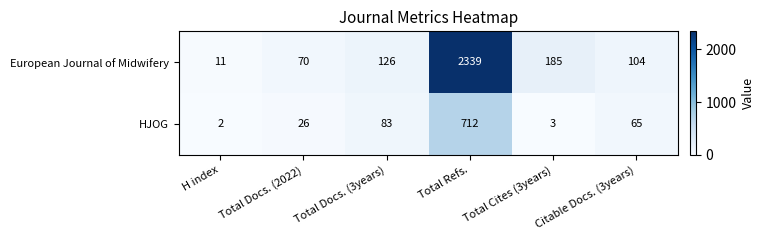

What is the difference between the highest and lowest values at Total Refs.?

1627